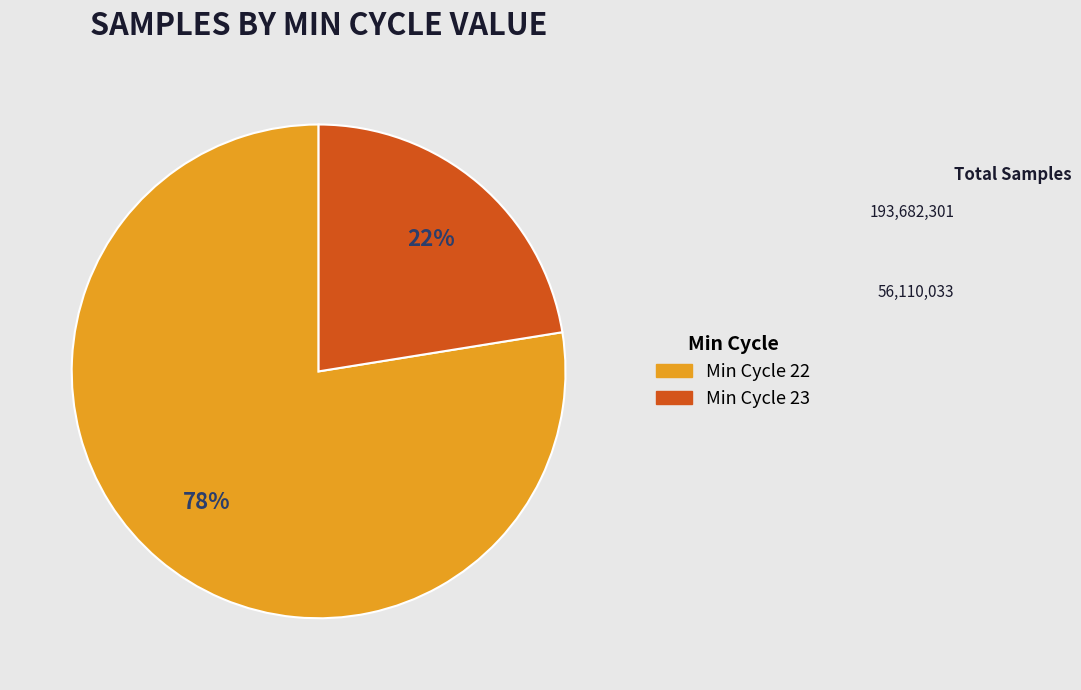

Is there any slice that represents more than half of the pie?

Yes